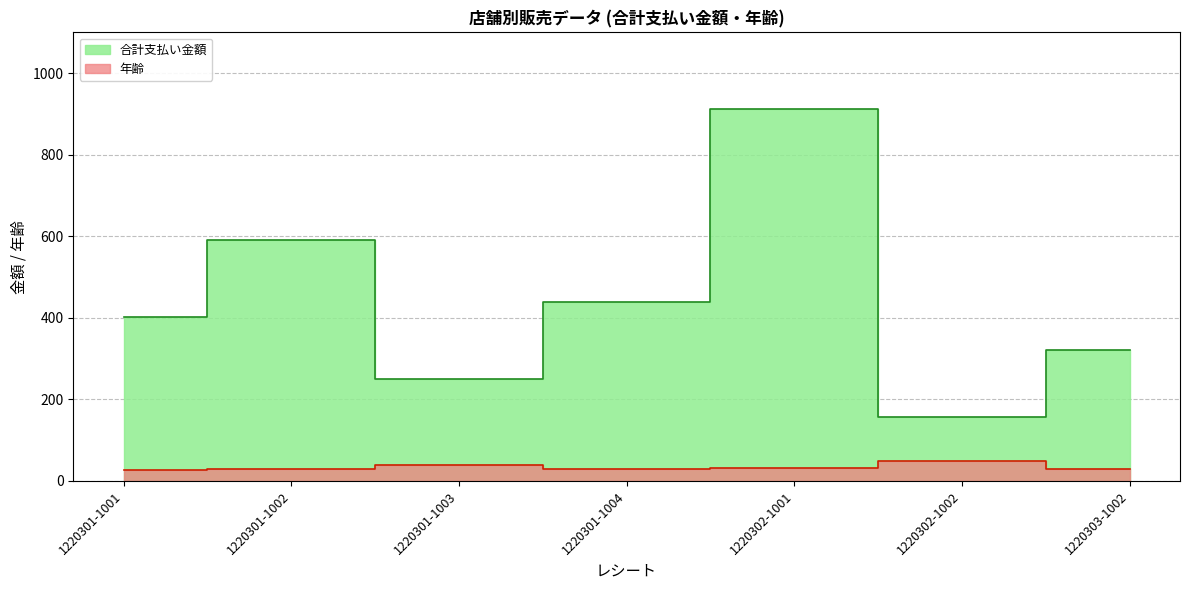

At which category does 年齢 reach its first local peak?

1220301-1003